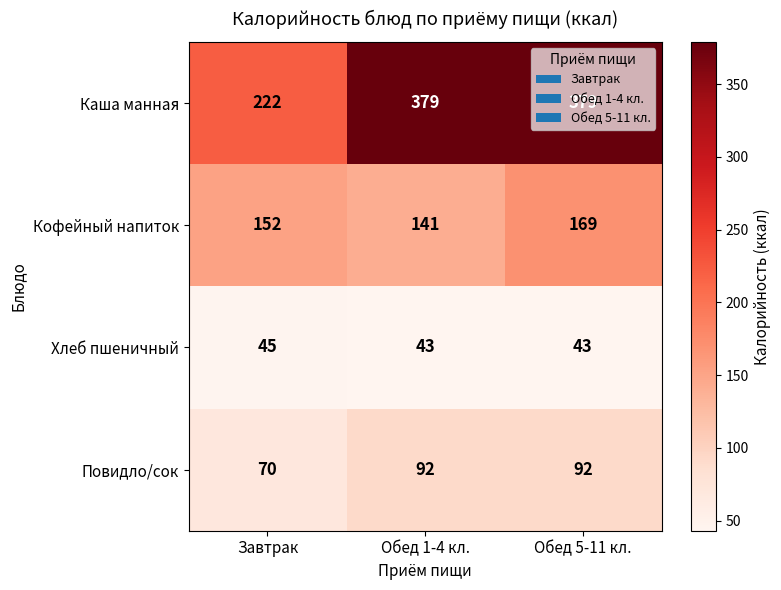

The value of Каша манная at Обед 5-11 кл. is 134. True or false?

False